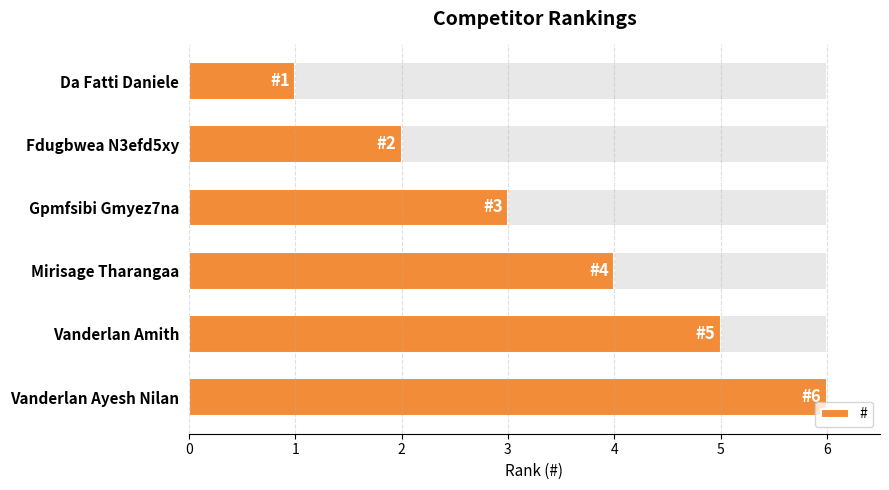

What is the value of the 3rd bar from the left?

3